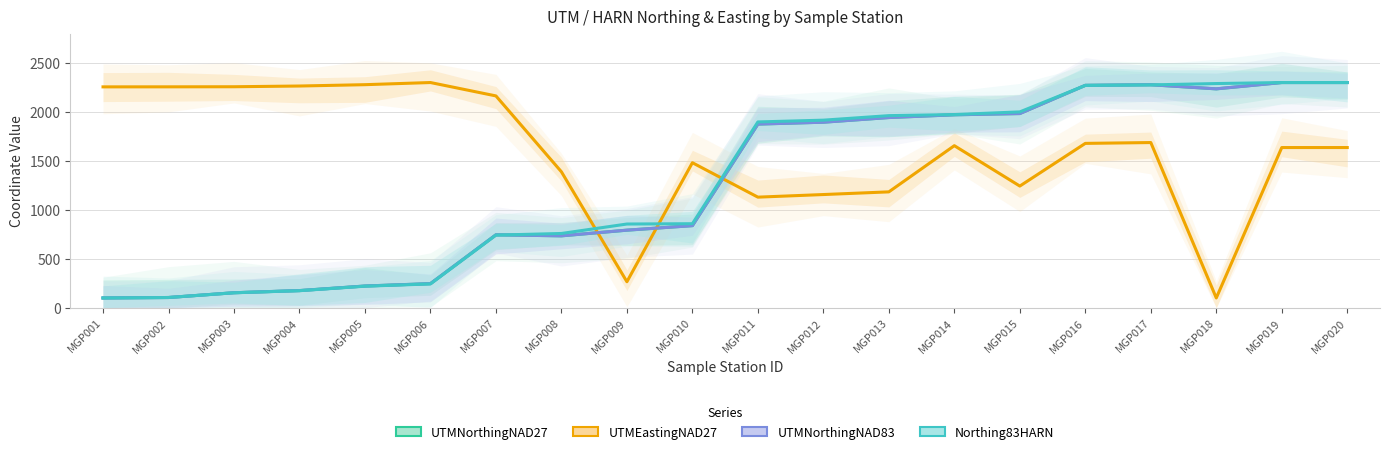

Which series changed the most between MGP008 and MGP013?

UTMNorthingNAD27